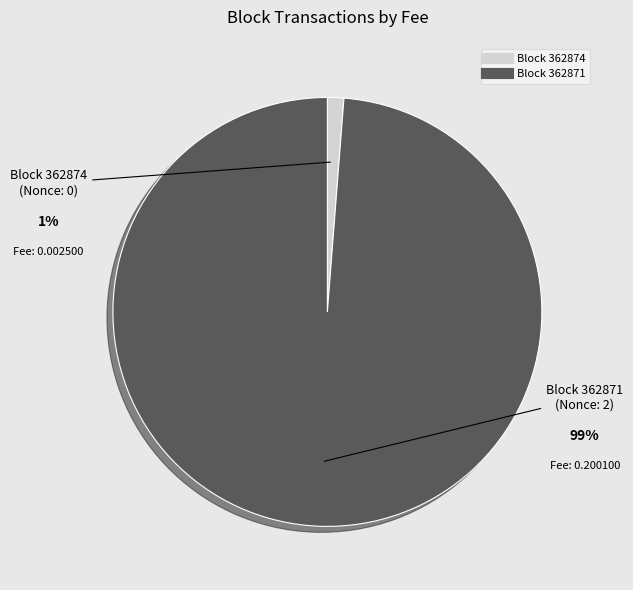

Is there any slice that represents more than half of the pie?

Yes